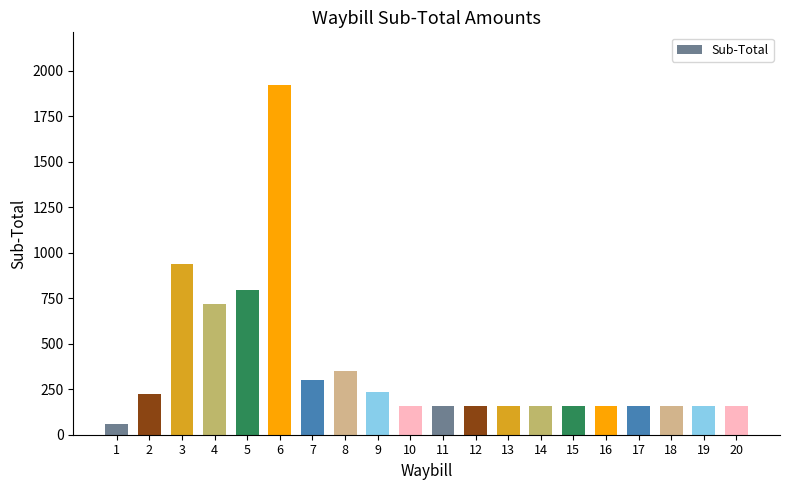

What is the average value?

365.1